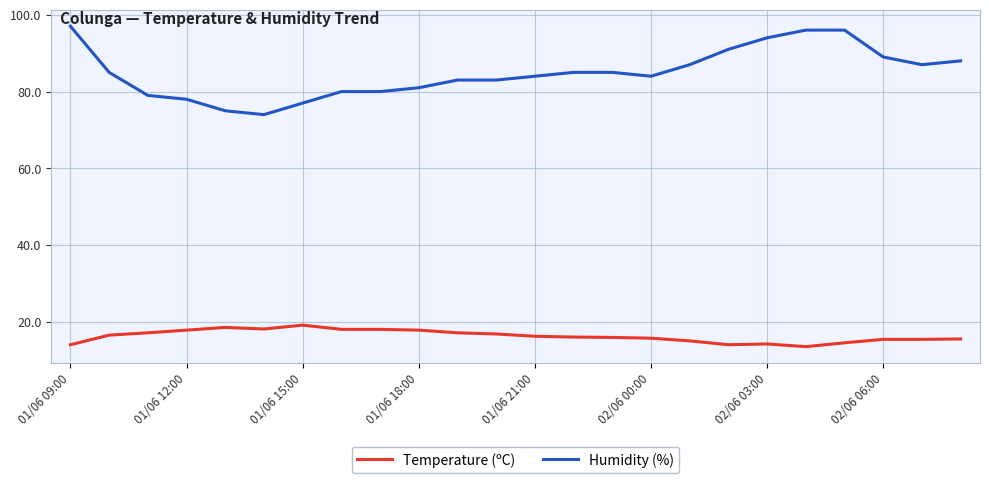

Which series has the largest total across all categories?

Humidity (%)